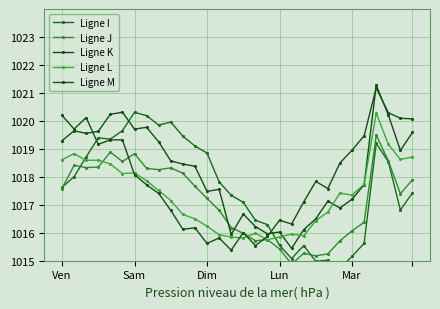

Rank the series by their maximum value, from highest to lowest.

Ligne K, Ligne M, Ligne I, Ligne L, Ligne J